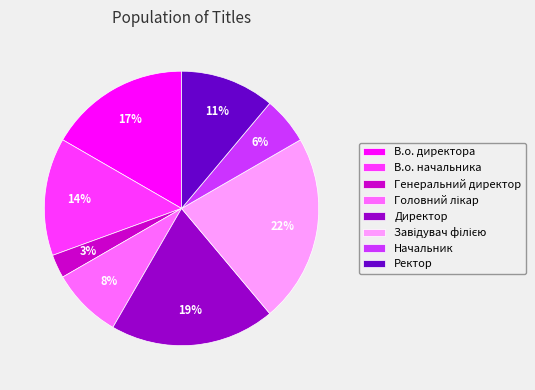

True or false: Директор accounts for 19% of the total.

True